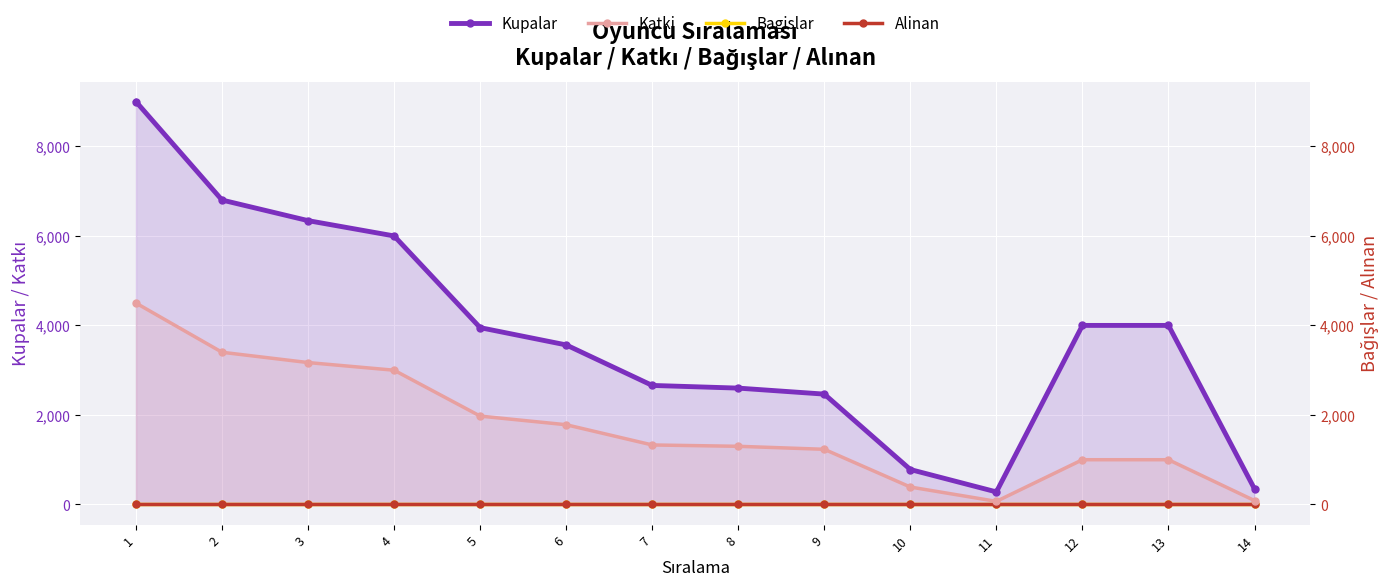

True or false: Katki and Bagislar cross at least once.

False